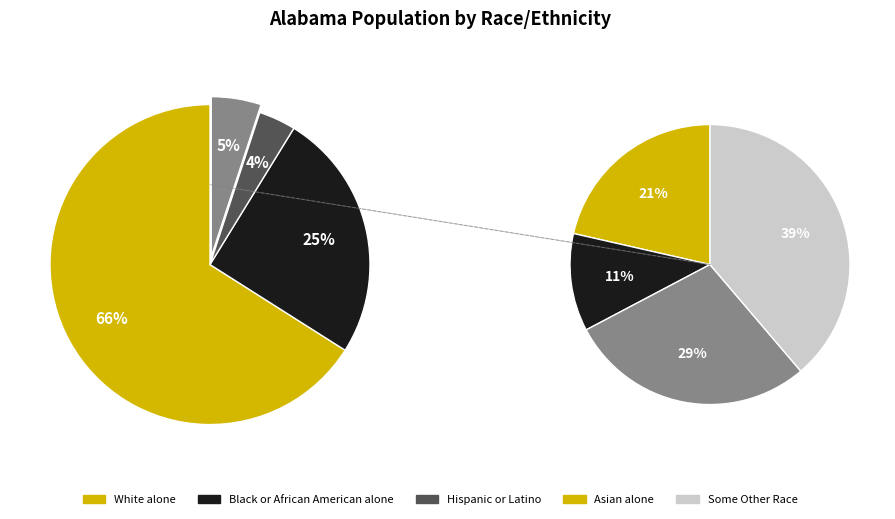

To the nearest percent, what is the average slice percentage?

14%